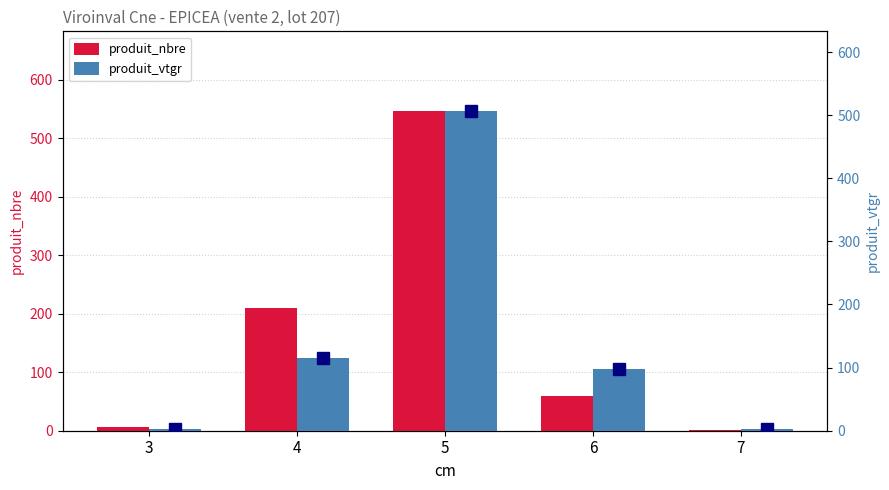

Between 5 and 7, which is larger?

5